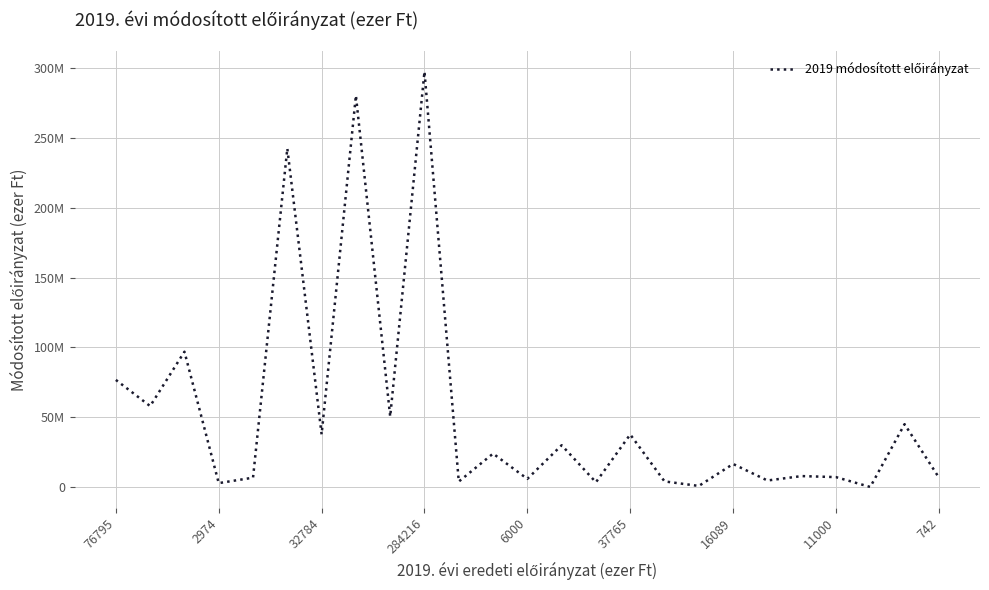

Is this an area chart (filled region under the line)?

No